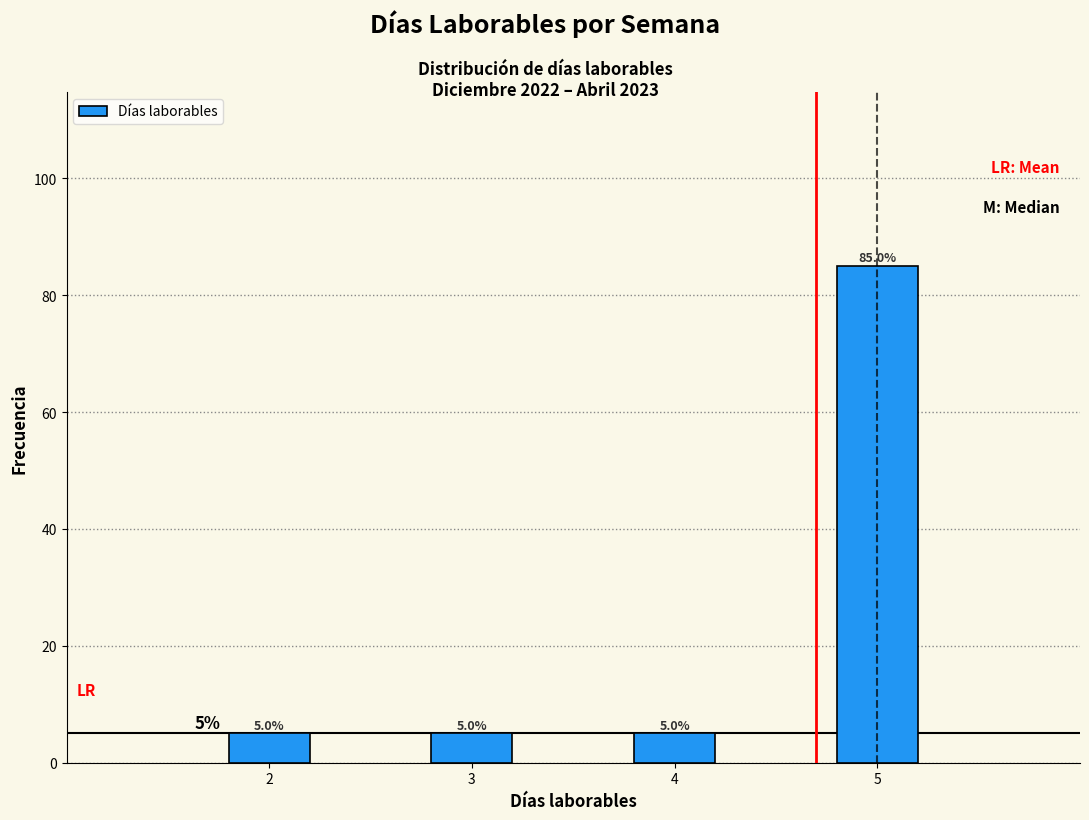

Reading left to right, what are all the values shown in this chart?

5	5	5	85